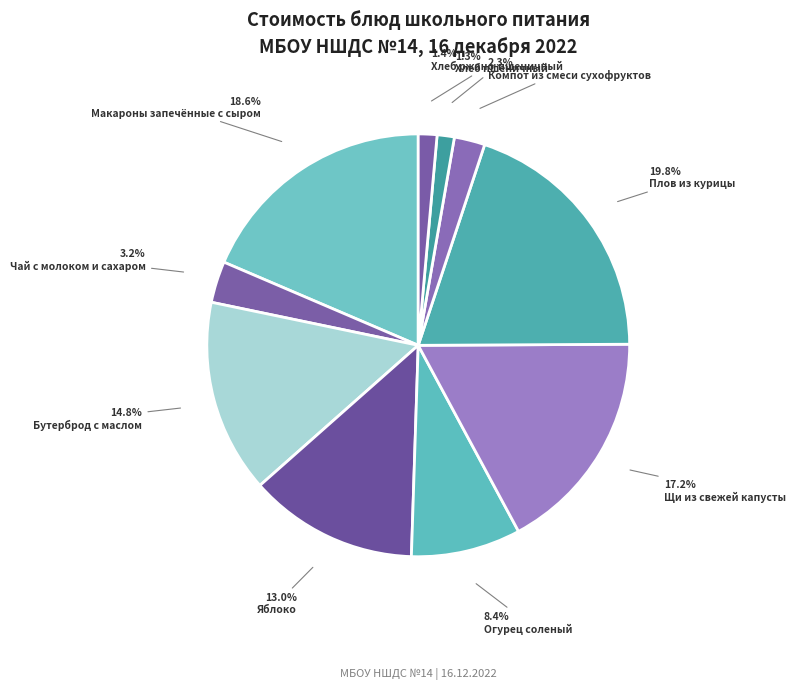

To the nearest percent, what portion does Плов из курицы represent?

20%